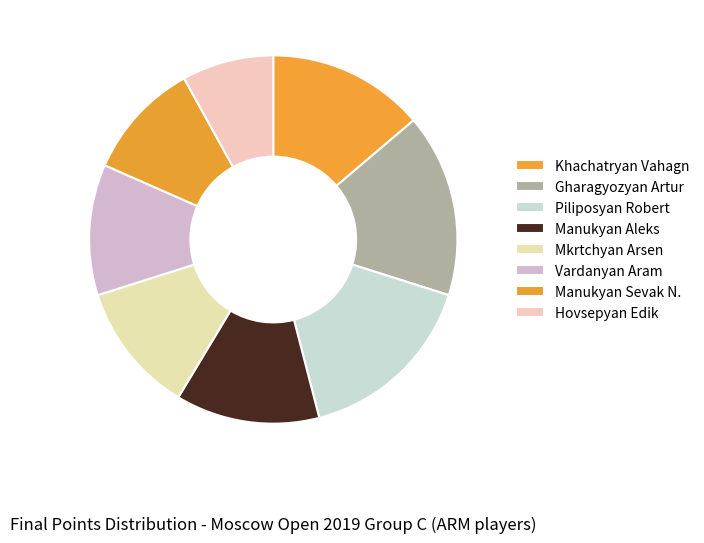

To the nearest percent, what is the average slice percentage?

12%